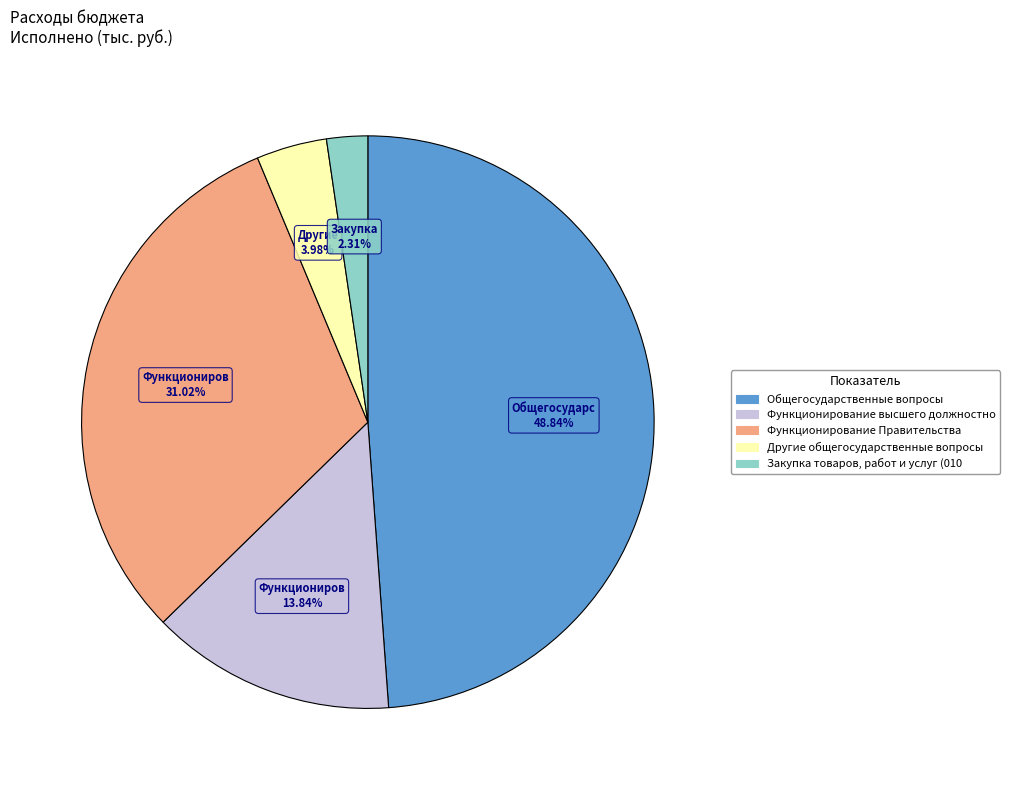

Does any single category account for the majority?

No